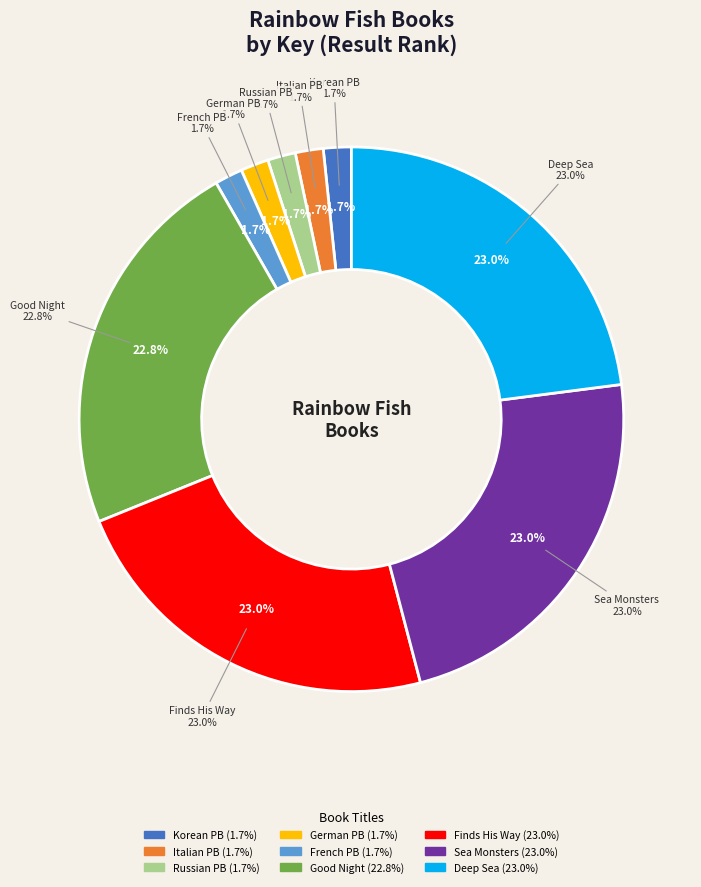

How many slices are in this pie chart?

9